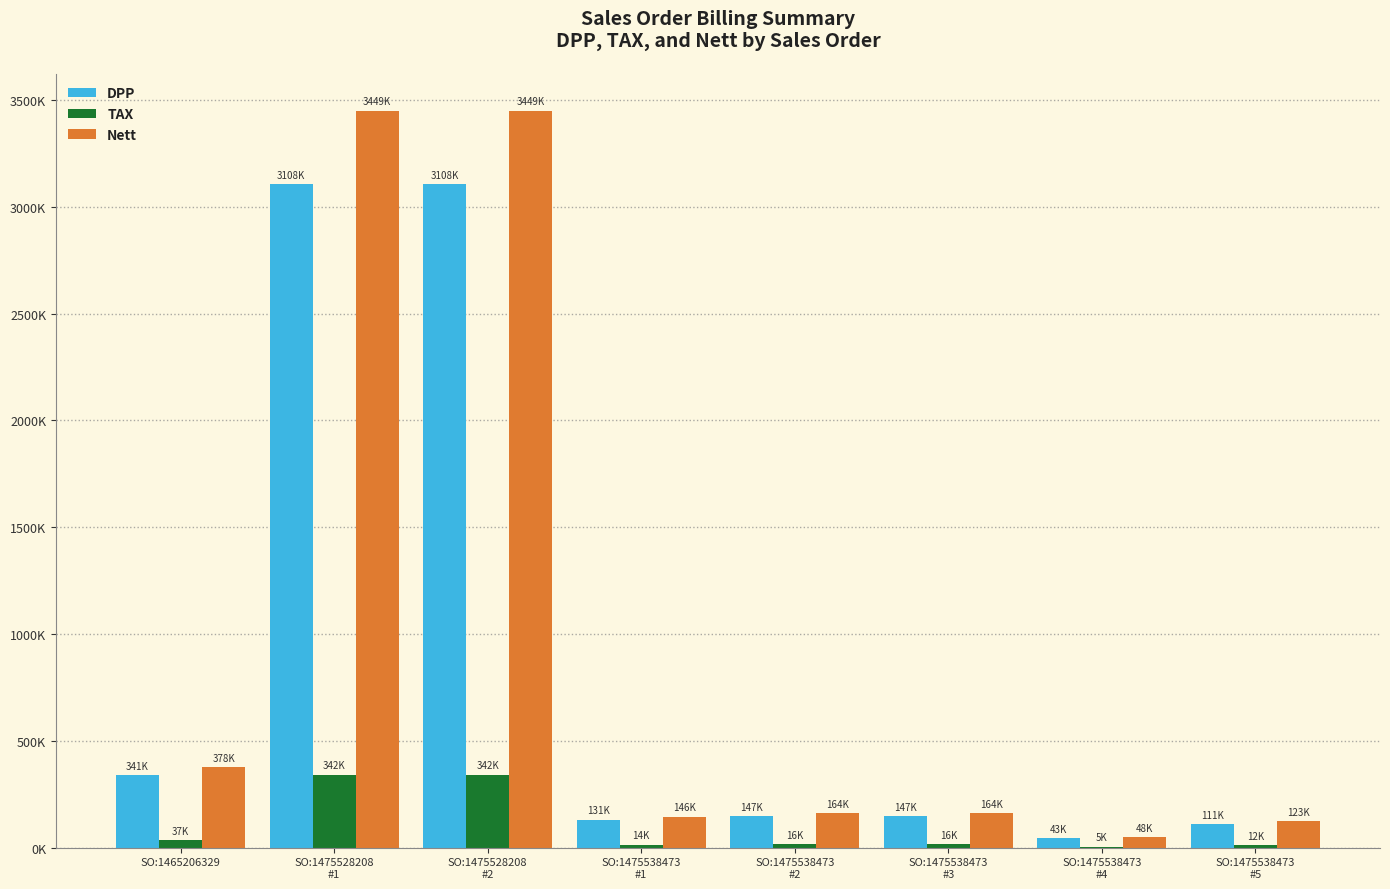

Rank the series by their maximum value, from highest to lowest.

Nett, DPP, TAX